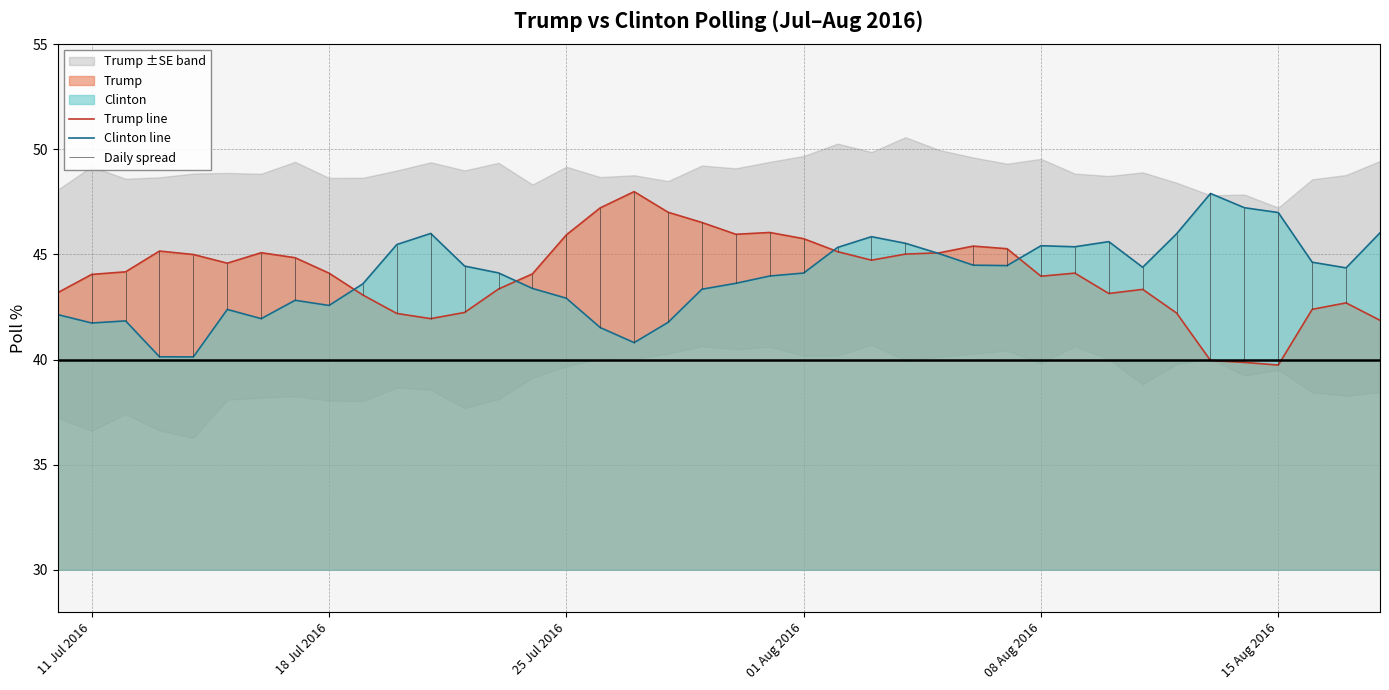

How many categories are shown in the chart?

40